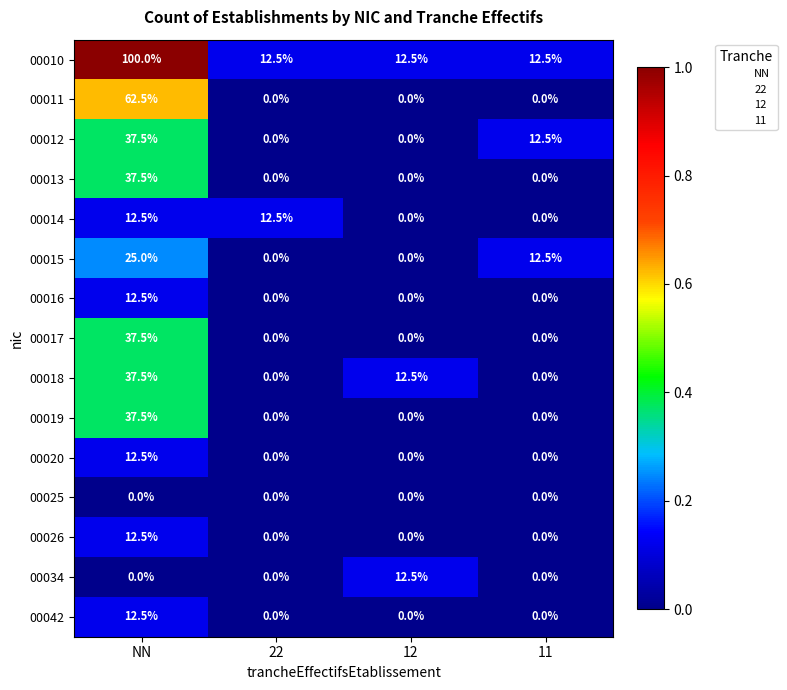

What is the difference between the 00016 values at 12 and NN?

12.5